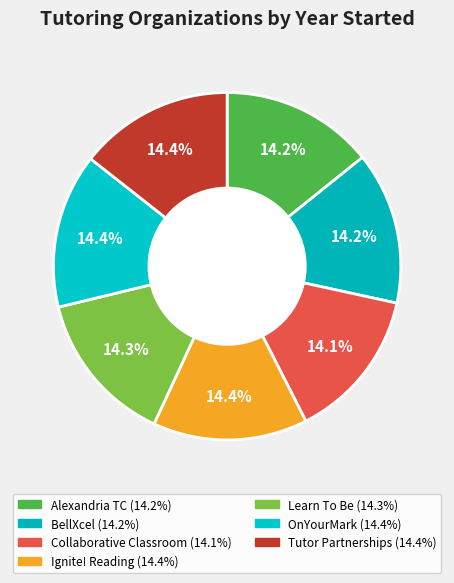

Does any single category account for the majority?

No